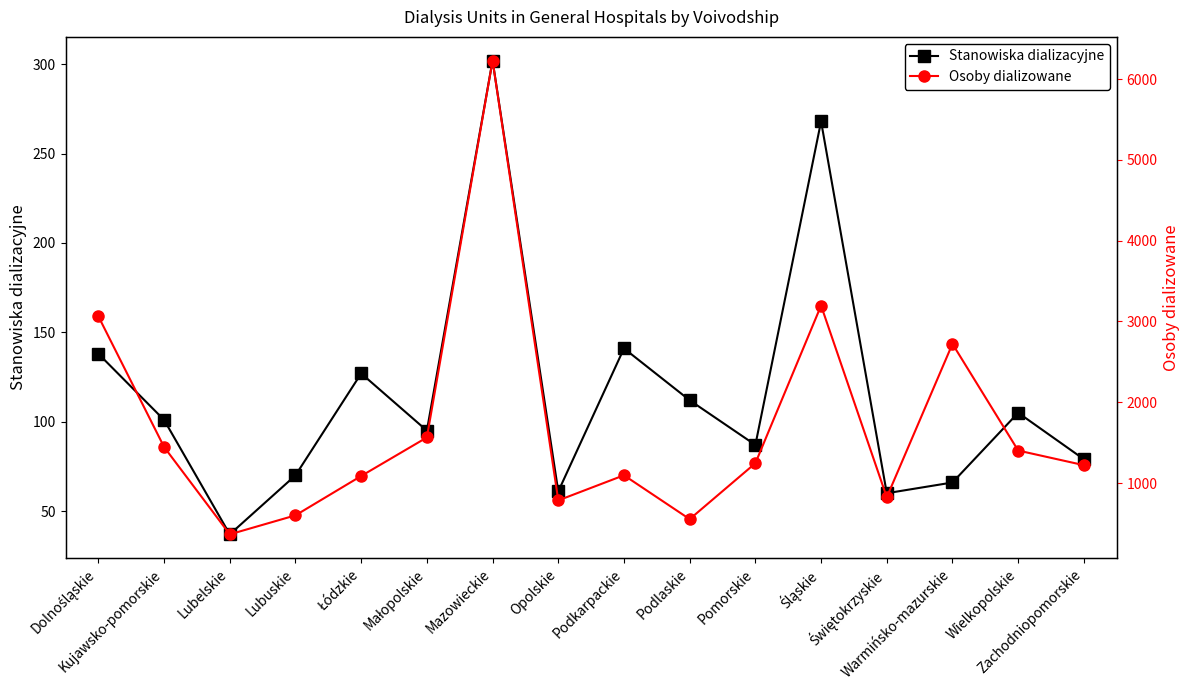

What is the sum of the Stanowiska dializacyjne values at Łódzkie and Podlaskie?

239